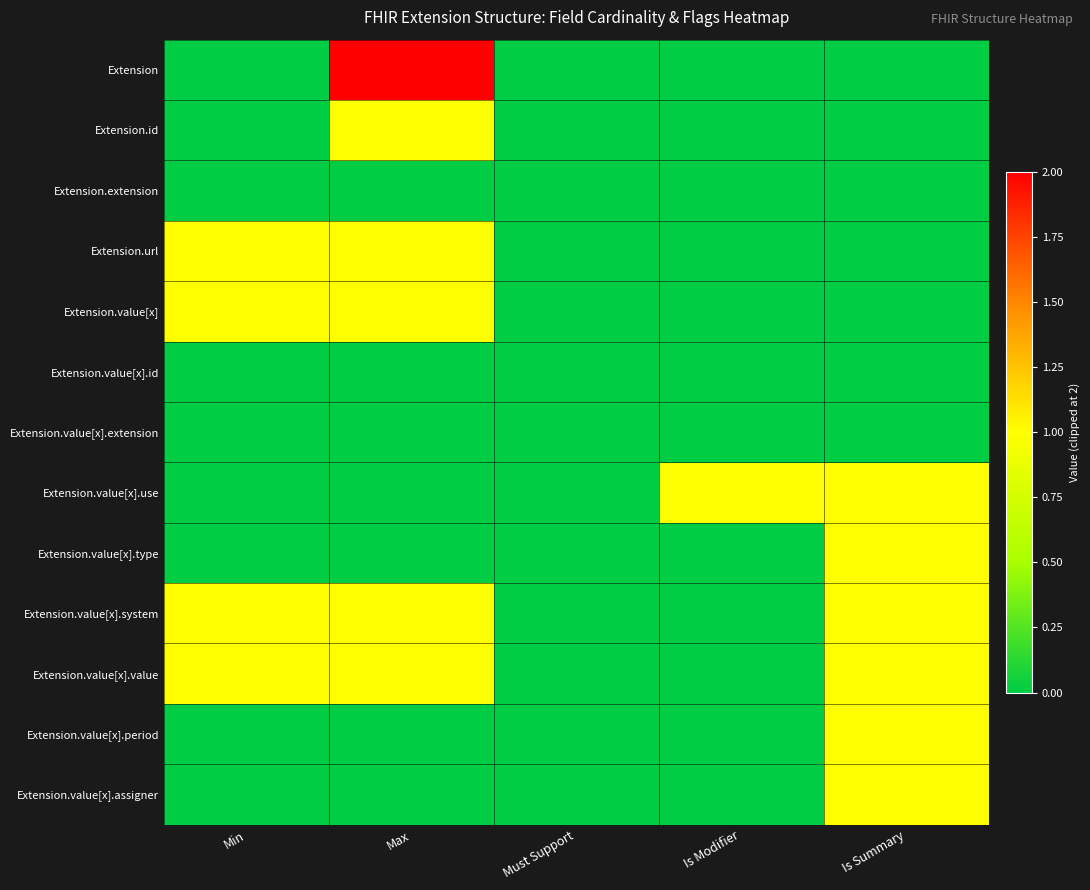

Count the number of data series in this chart.

13